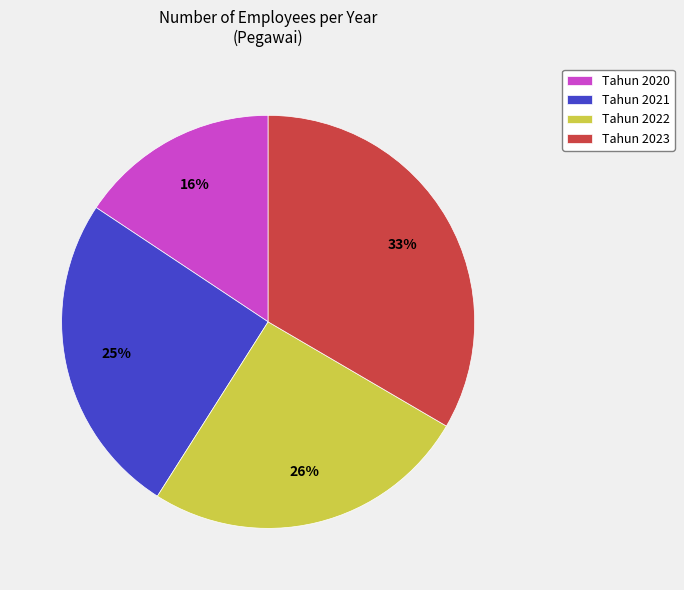

Count the number of slices in the pie.

4